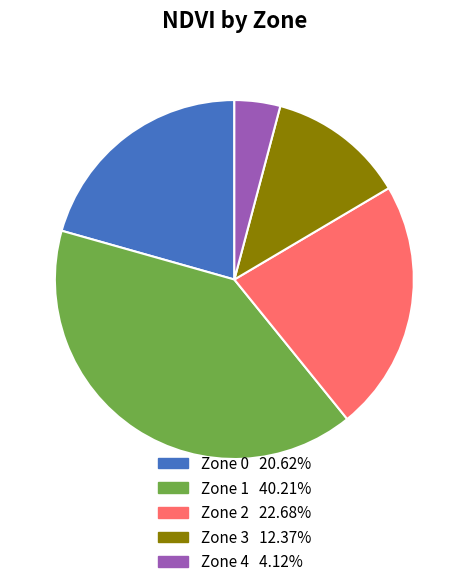

Rank the categories by value from lowest to highest.

Zone 4, Zone 3, Zone 0, Zone 2, Zone 1